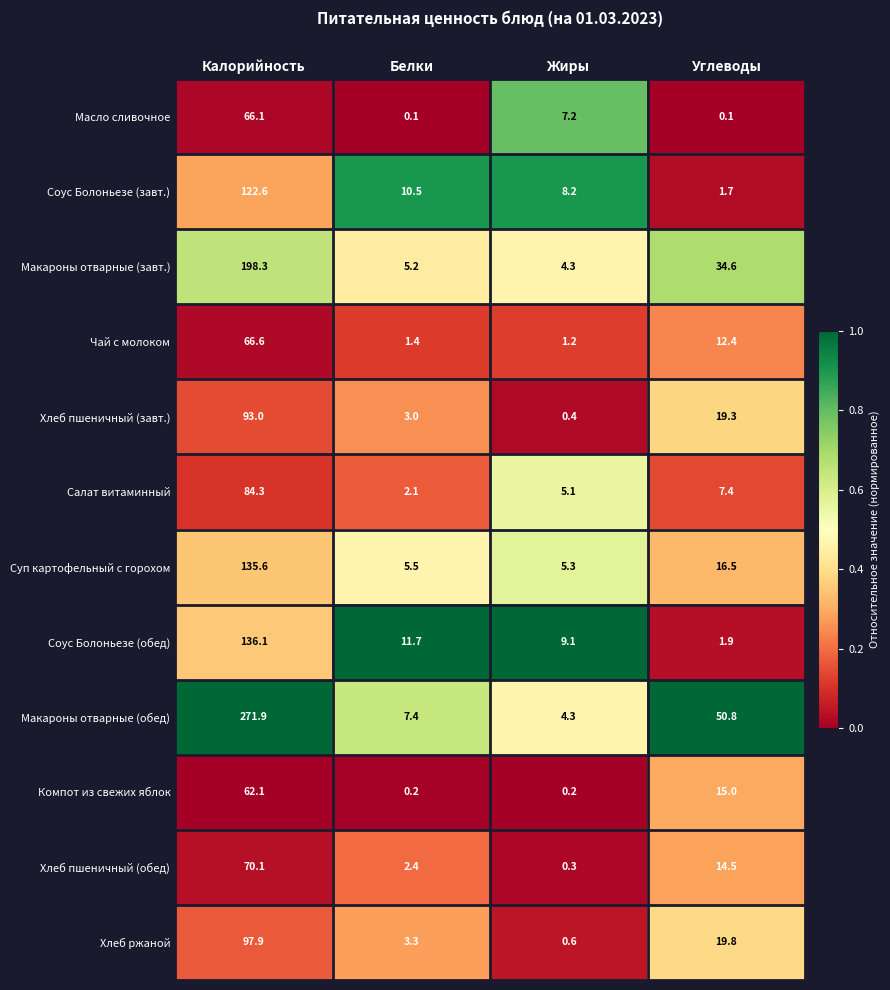

The Суп картофельный с горохом series shows 3.5 at Жиры. True or false?

False